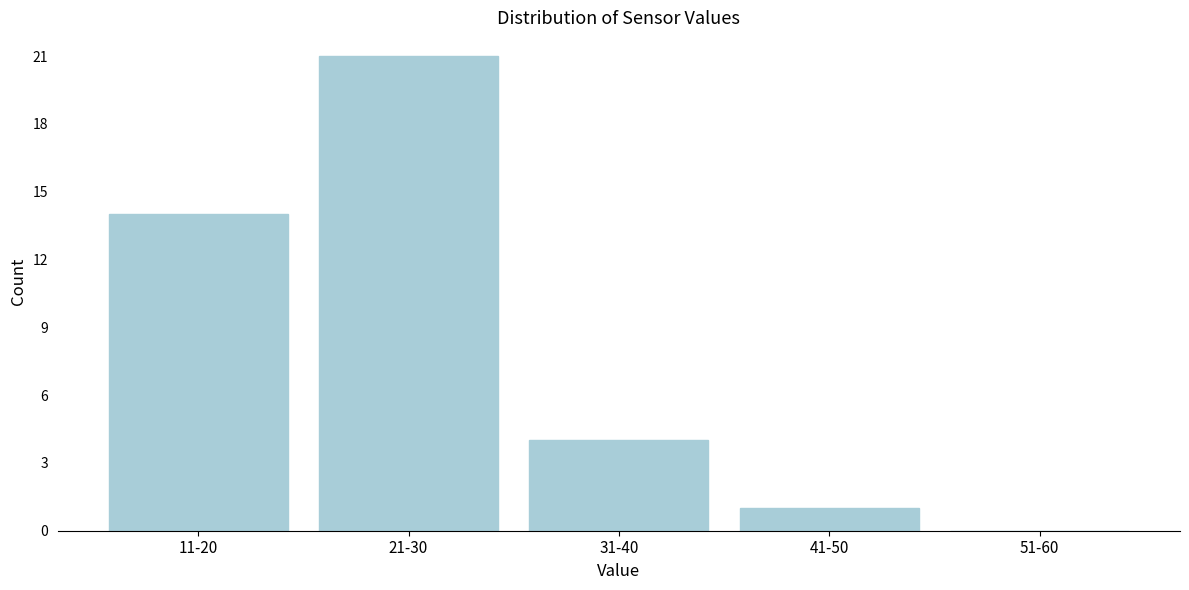

Reading left to right, transcribe all the data shown in this chart.

11-20=14	21-30=21	31-40=4	41-50=1	51-60=0